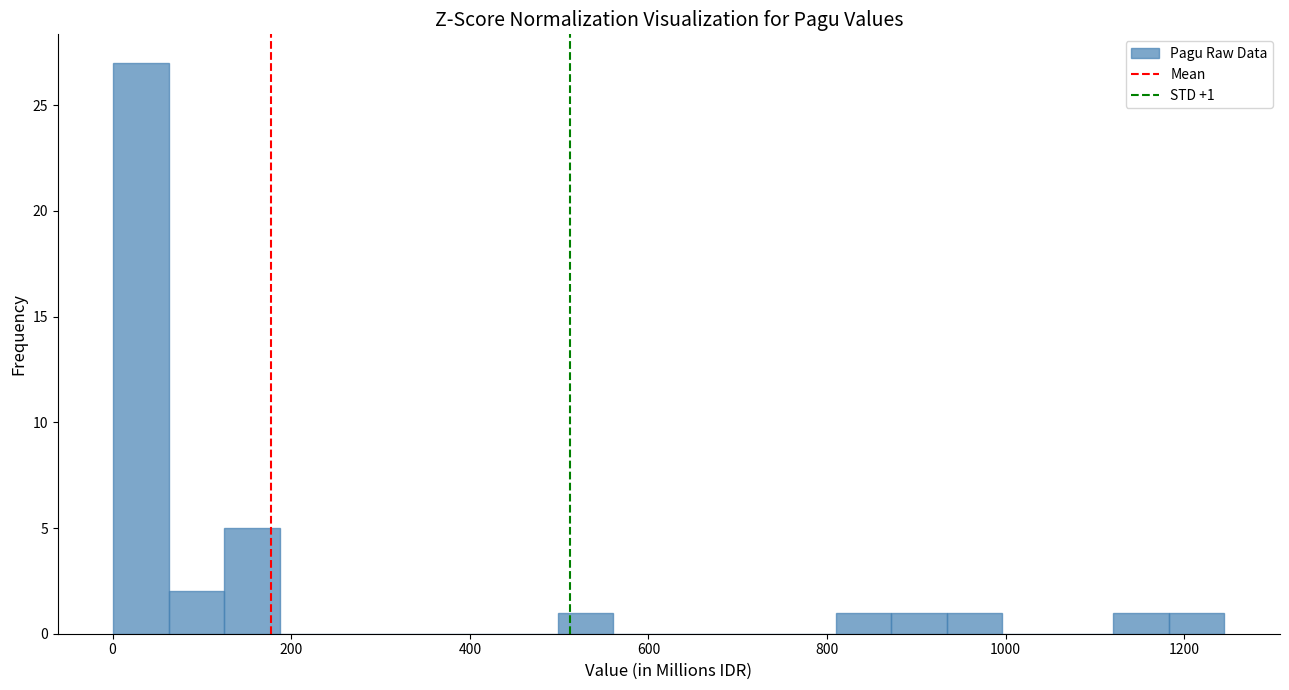

Around what value on the x-axis is the tallest bar? Give the approximate position of its centre, as read against the axis.

40